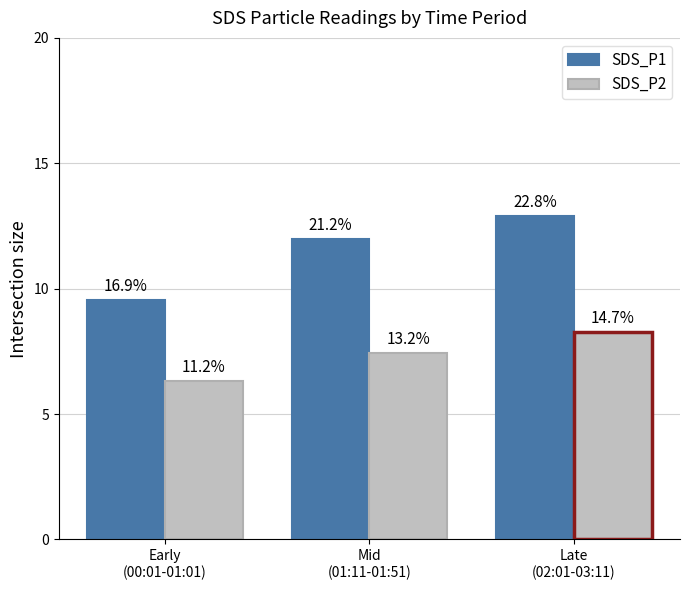

What position from the left is Late
(02:01-03:11)?

3